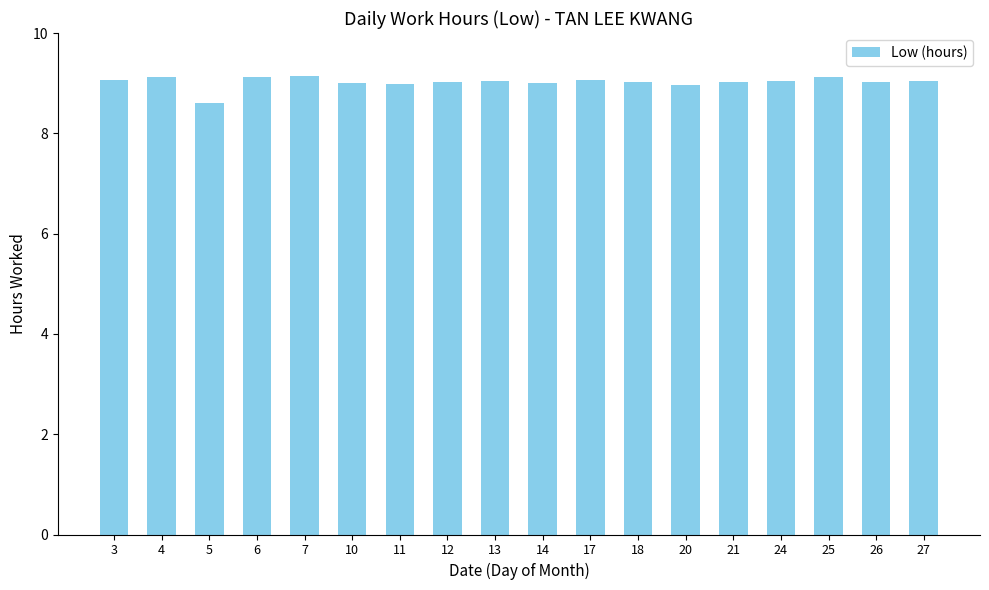

What is the smallest value displayed?

8.6